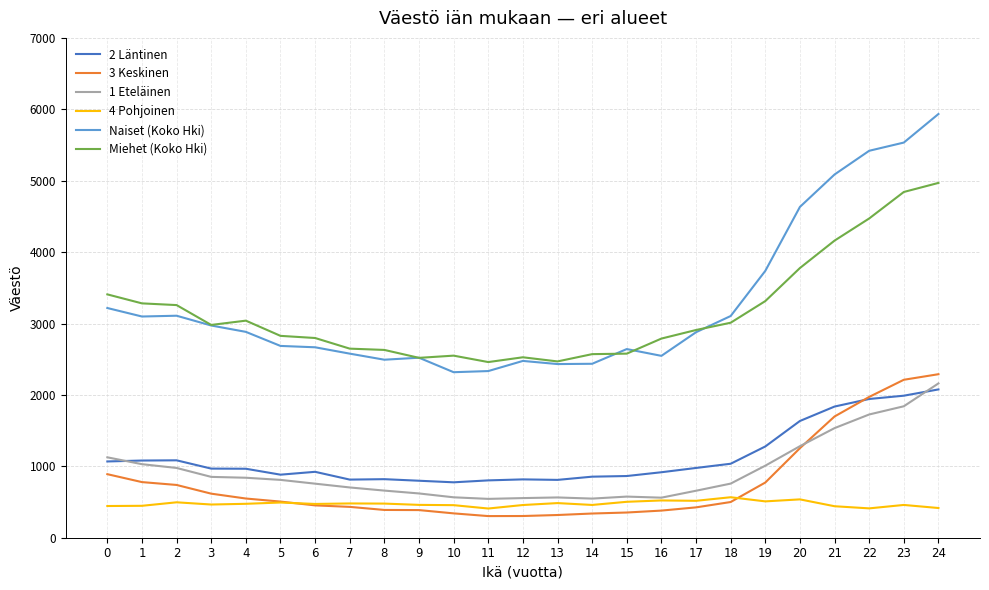

True or false: Naiset (Koko Hki) and 2 Läntinen cross at least once.

False